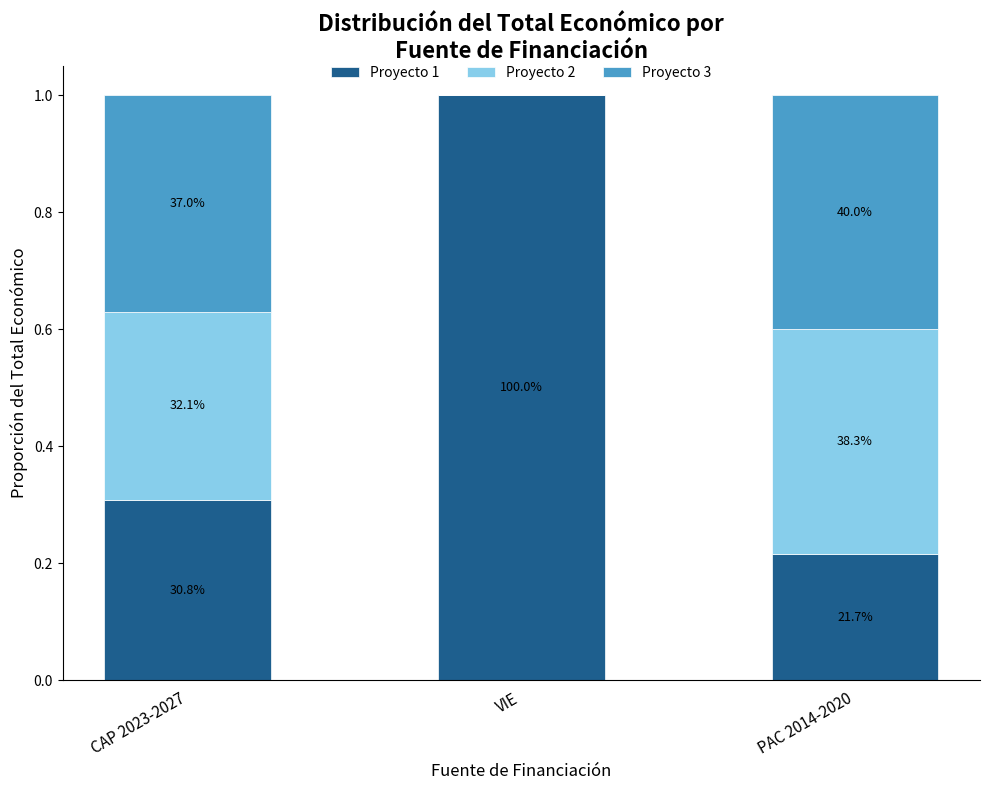

What value does the Proyecto 1 series have at CAP 2023-2027?

0.3